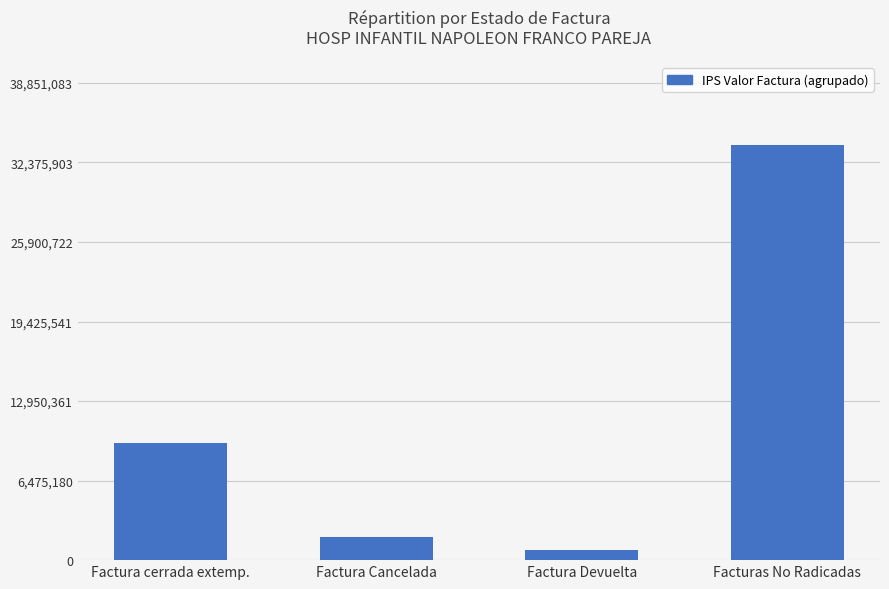

Where is the data nearest to the value 17297135?

Factura cerrada extemp.